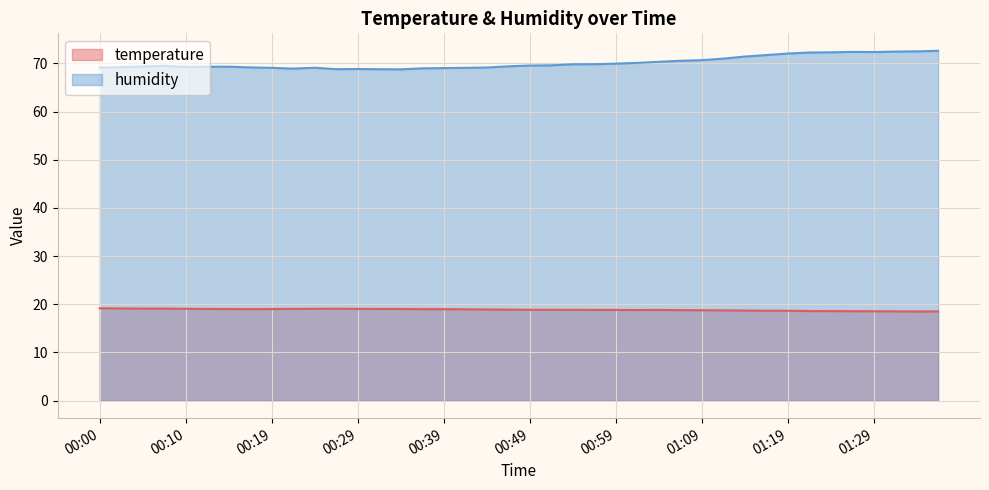

Rank the series at 00:56 from lowest to highest value.

temperature, humidity